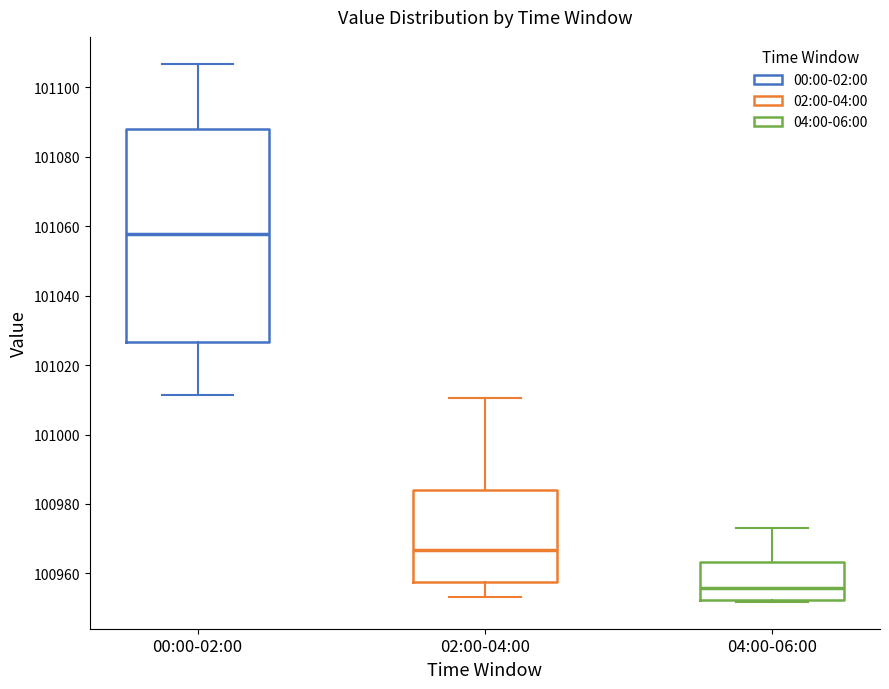

Which box has the highest median line?

00:00-02:00